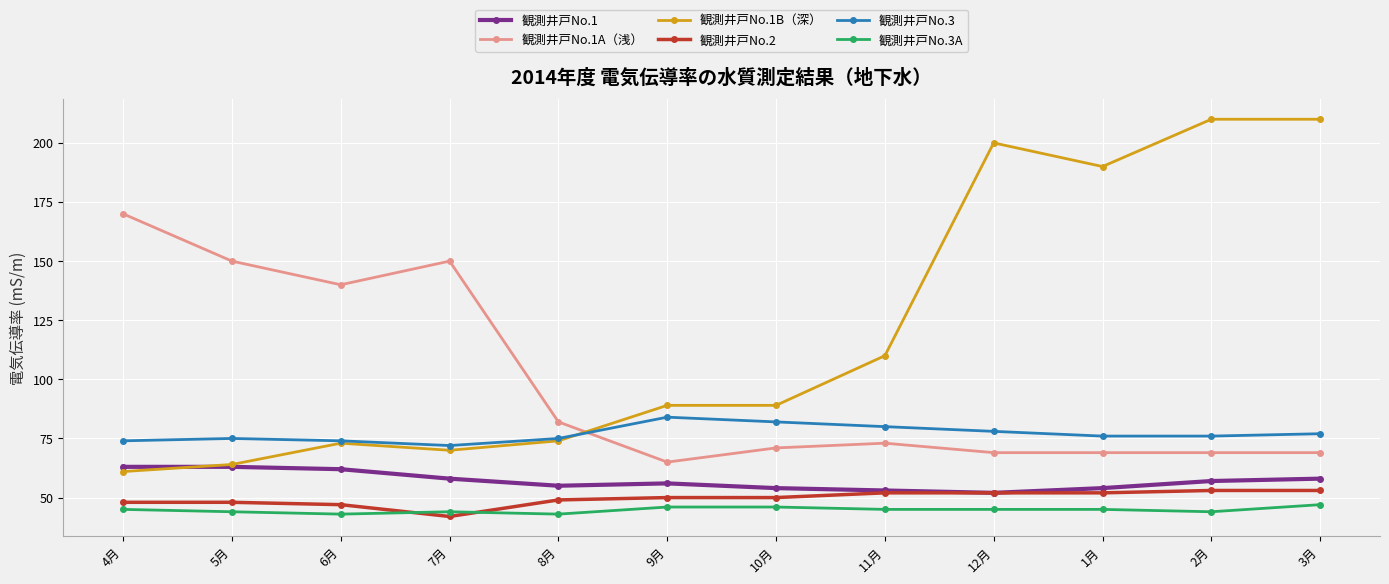

What is the label of the 3rd point from the left?

6月